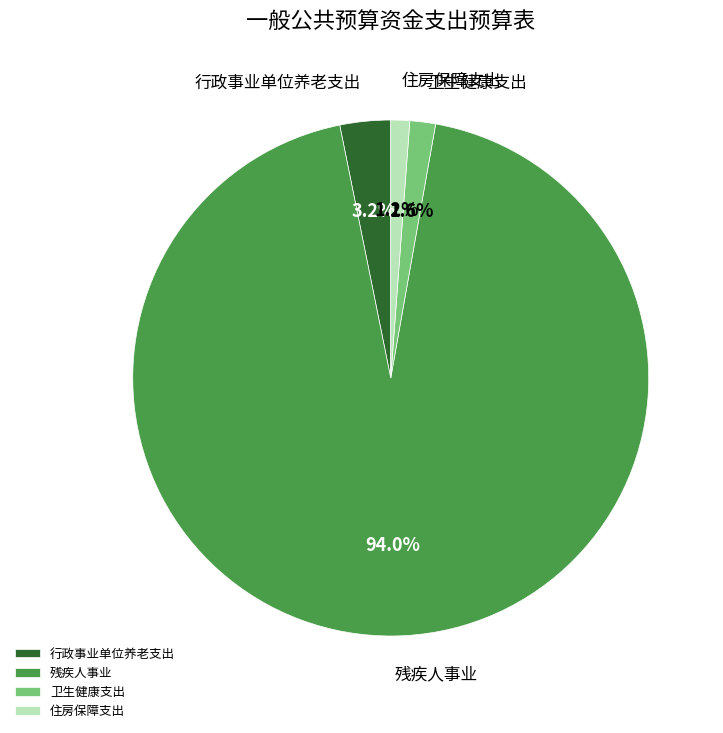

Which category has the biggest portion of the pie?

残疾人事业